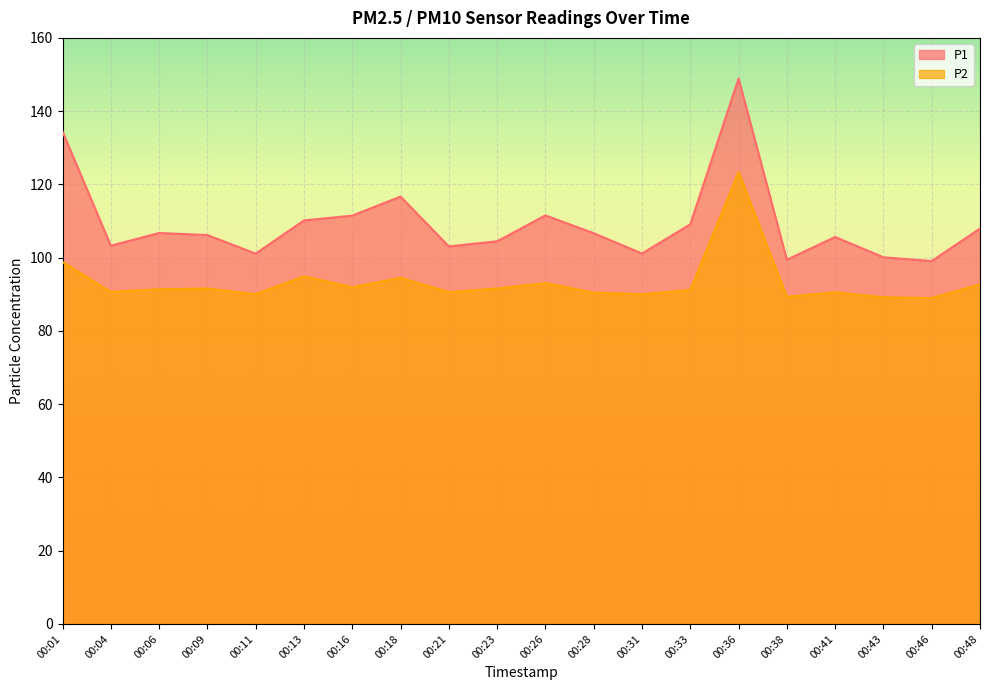

At 00:41, list the series in order from largest to smallest.

P1, P2